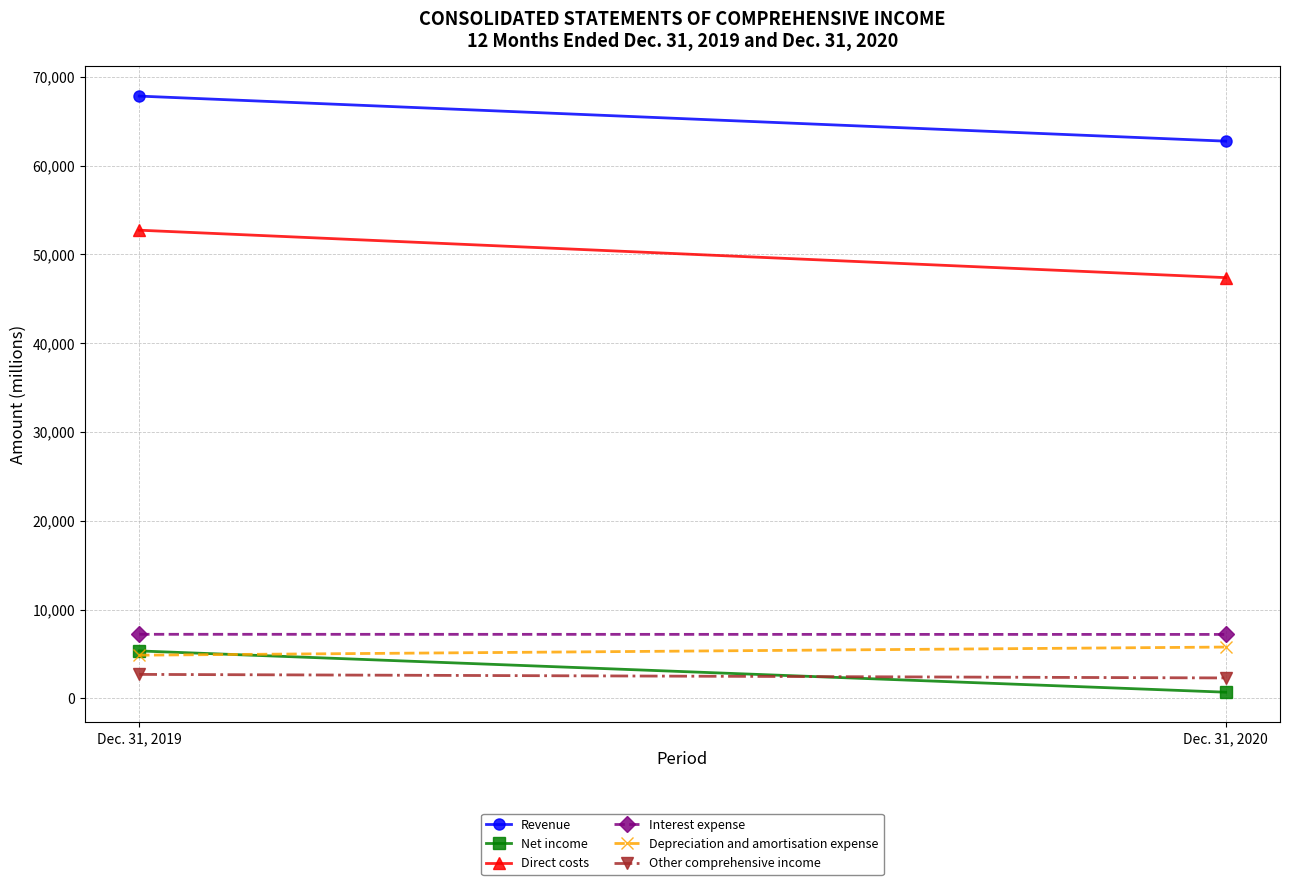

At which category does the chart reach its minimum across all series?

Dec. 31, 2020